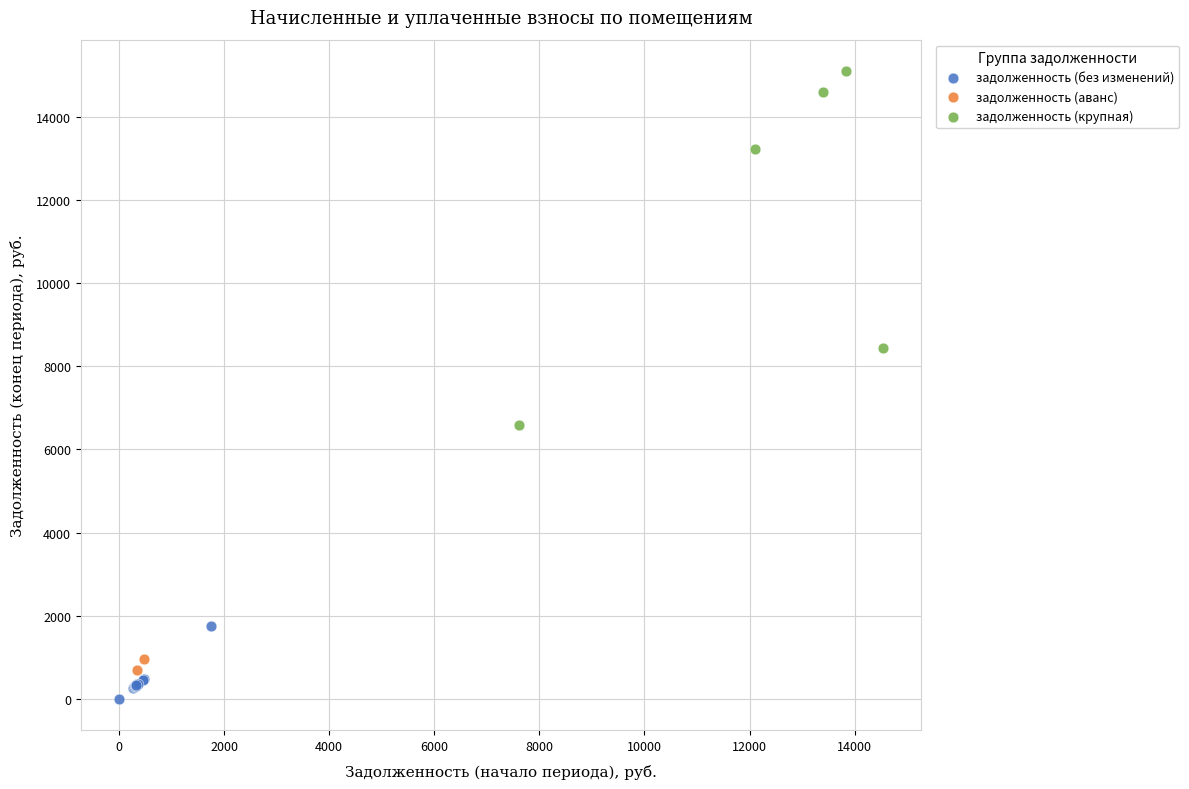

What are all the series names shown in the legend?

задолженность (без изменений), задолженность (аванс), задолженность (крупная)